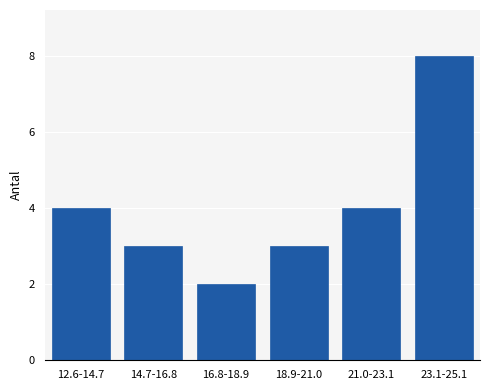

Reading left to right, extract all data points from this chart.

12.6-14.7=4	14.7-16.8=3	16.8-18.9=2	18.9-21.0=3	21.0-23.1=4	23.1-25.1=8